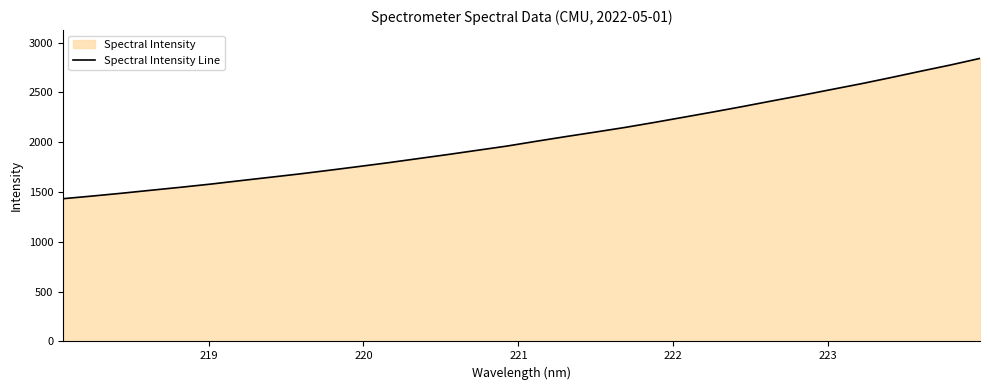

What is the smallest value displayed?

1432.9